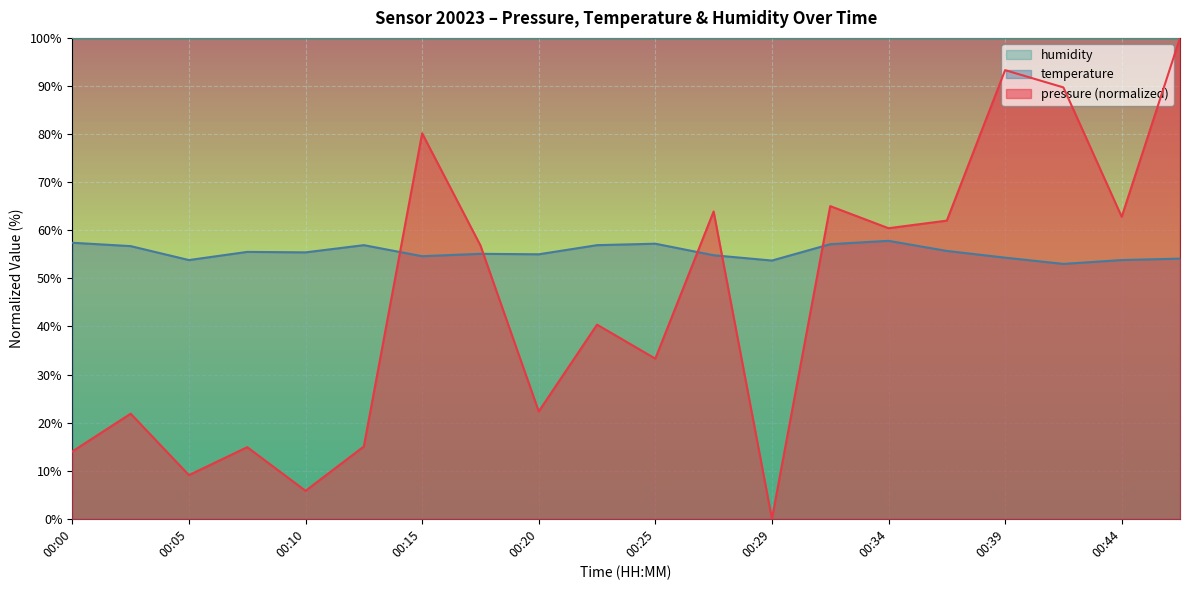

Is it true that pressure equals 5.8 at 00:10?

True